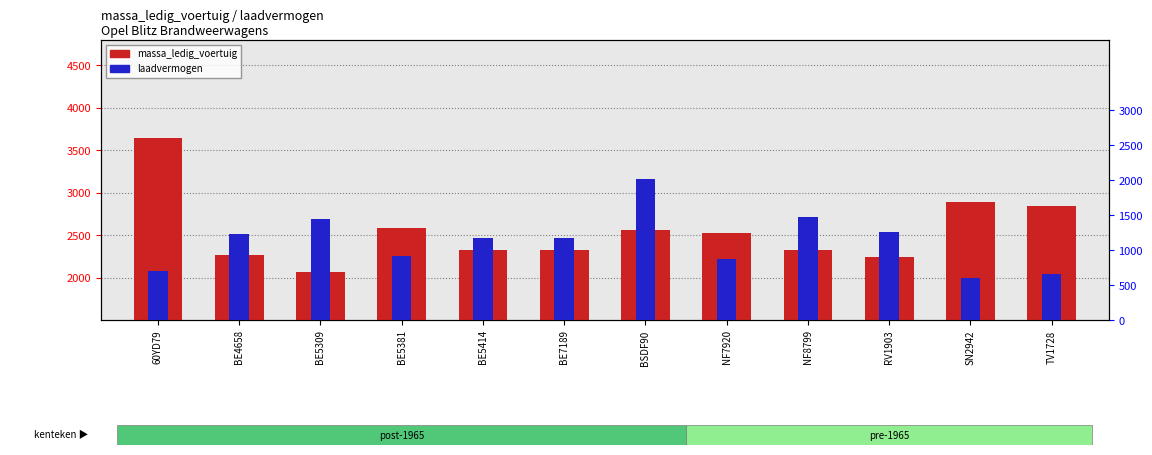

Which label corresponds to the smallest value in the chart?

SN2942